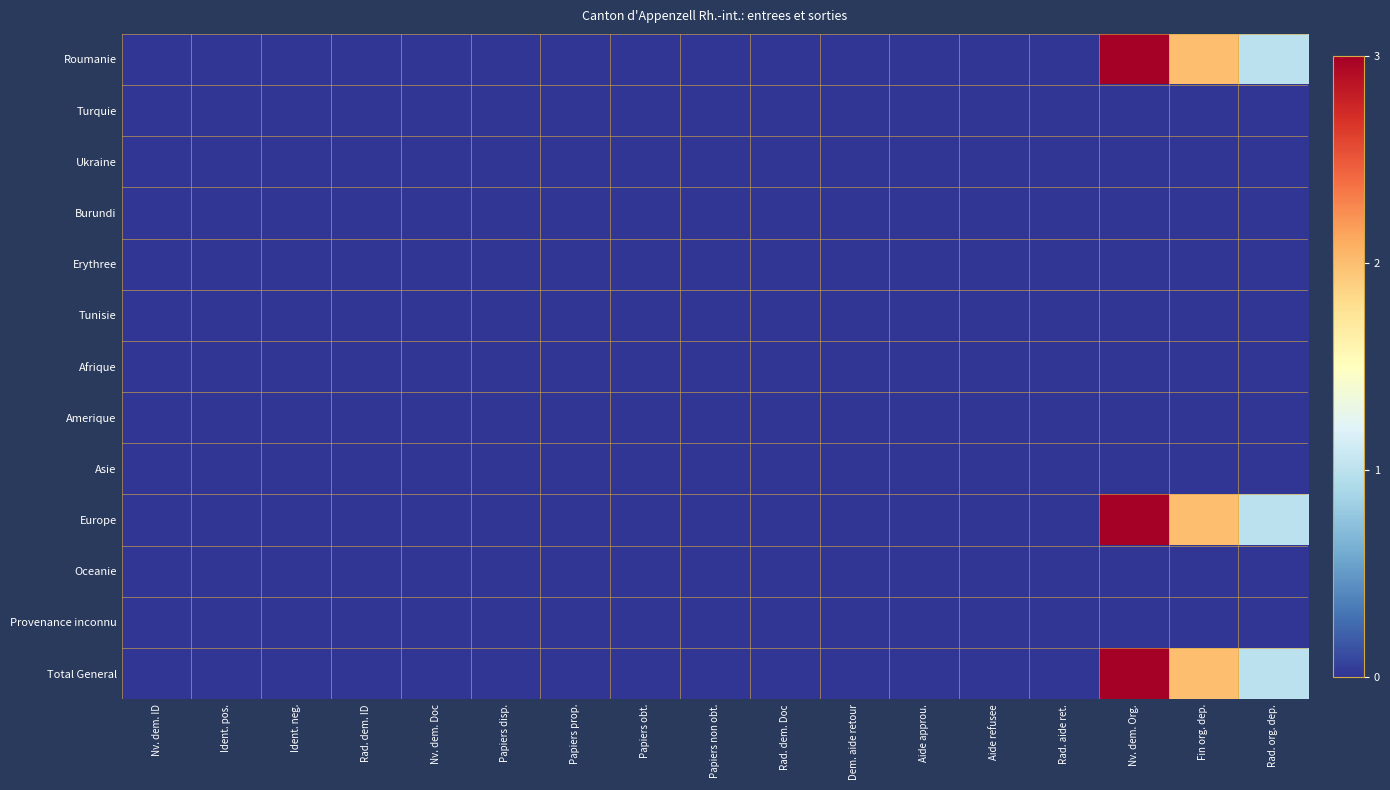

Which series has the largest total across all categories?

Roumanie